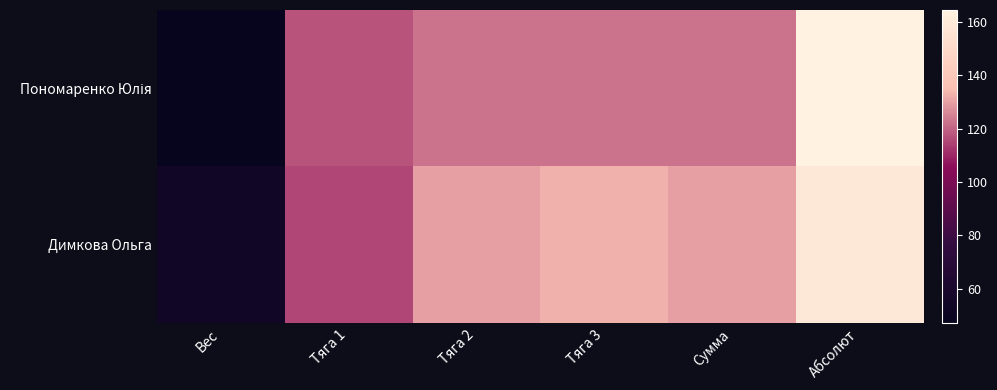

At how many categories does at least one series exceed 155?

1